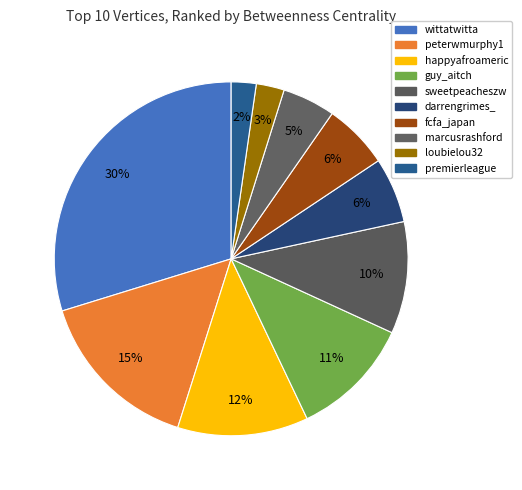

What percentage is NOT represented by sweetpeacheszw?

89.8%